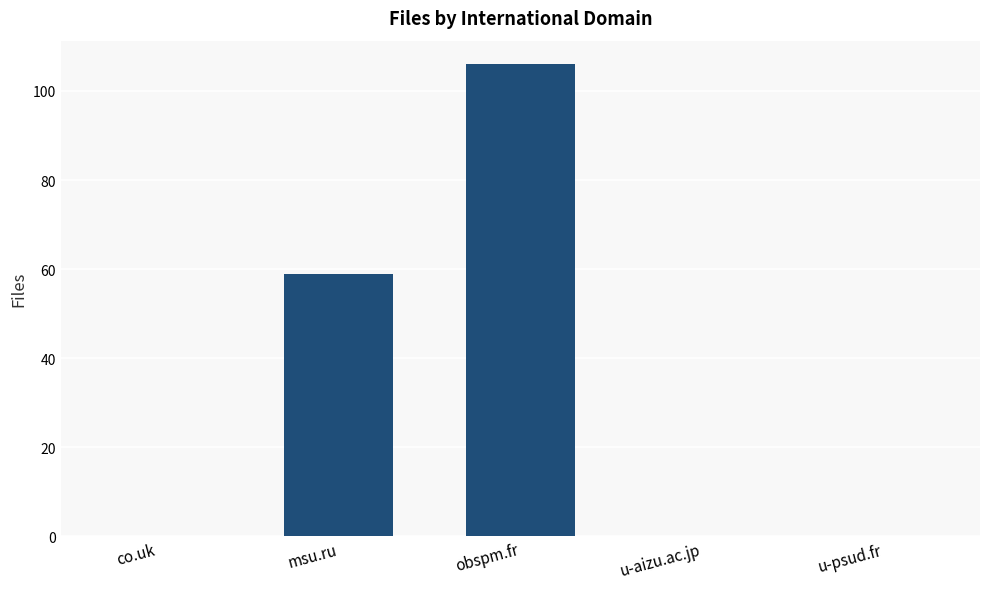

Which has a higher value, co.uk or msu.ru?

msu.ru